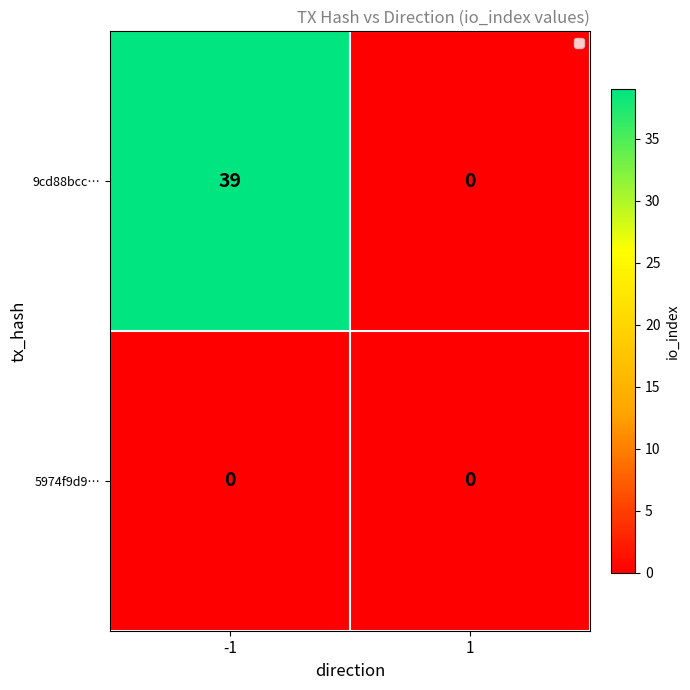

Reading right to left, extract all data points from this chart.

9cd88bcc…: 0	39
5974f9d9…: 0	0